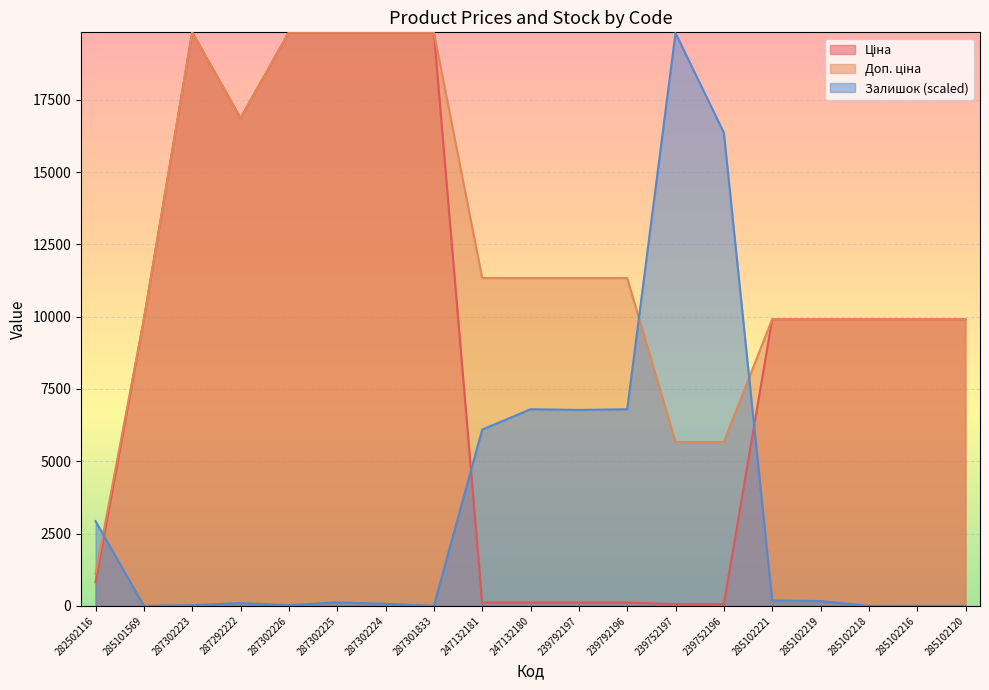

After their last crossing, which series has the higher values: Доп. ціна or Залишок?

Доп. ціна